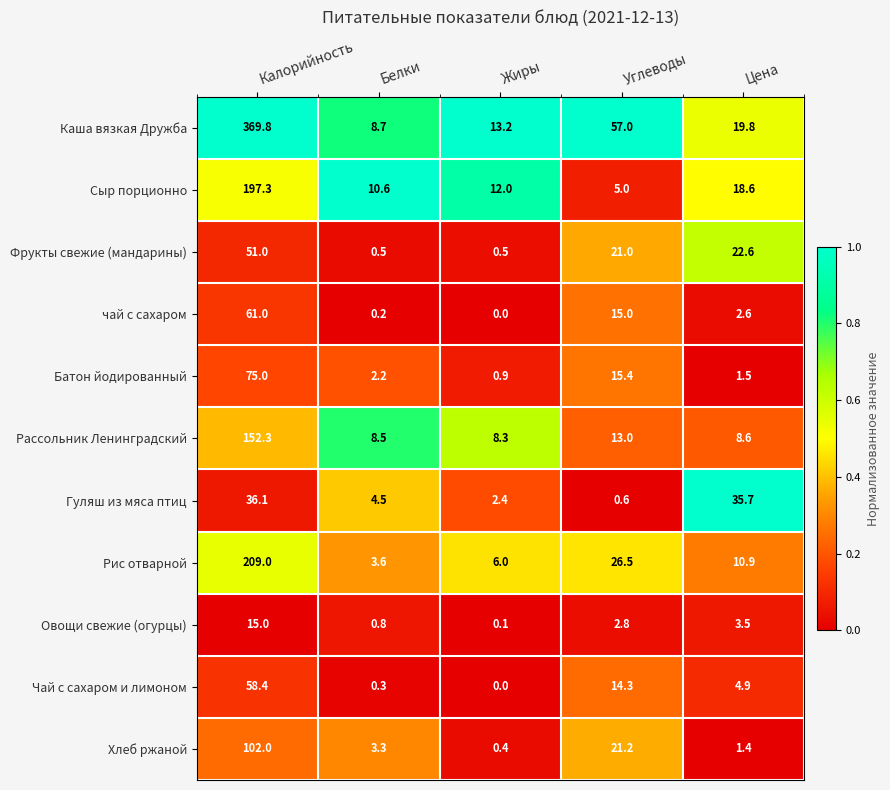

Is it true that Хлеб ржаной equals 21.2 at Углеводы?

True